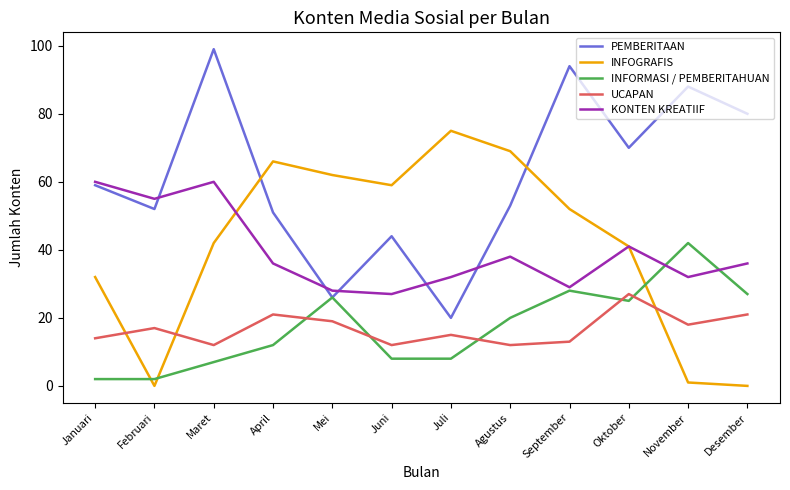

Where do INFOGRAFIS and UCAPAN first cross each other?

Januari and Februari